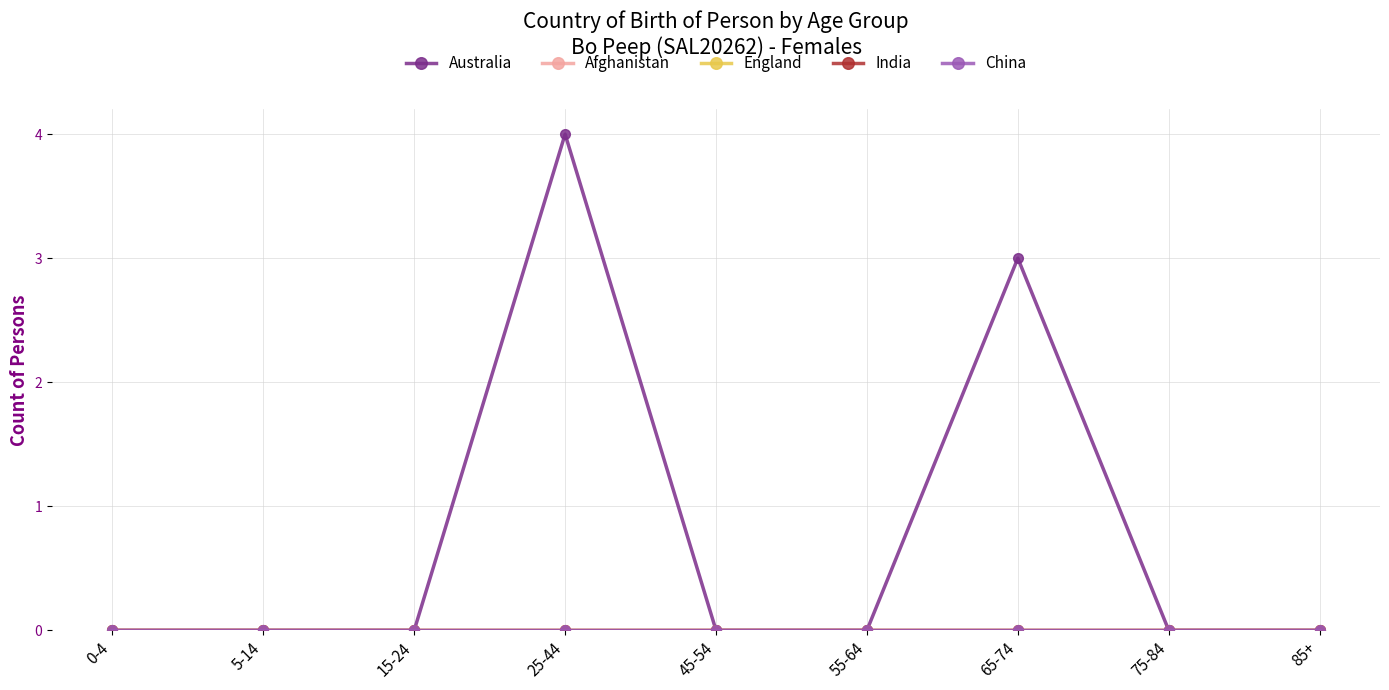

At how many categories does at least one series exceed 0?

2